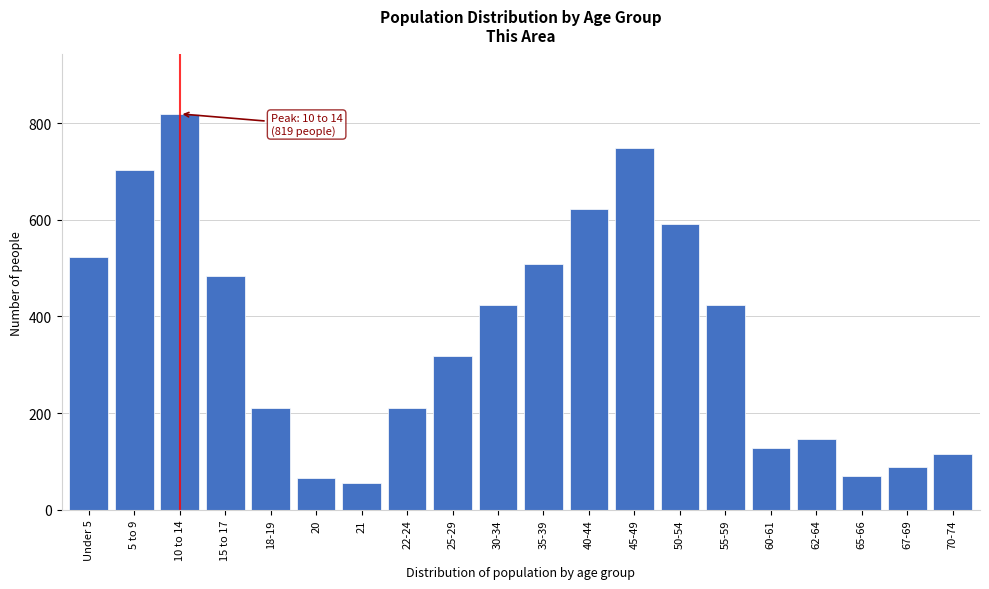

What is the label of the 3rd bar from the left?

10 to 14